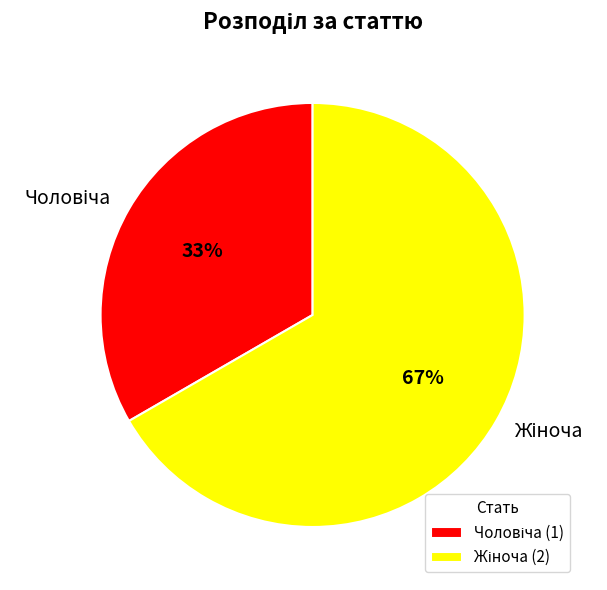

Does any single category account for the majority?

Yes